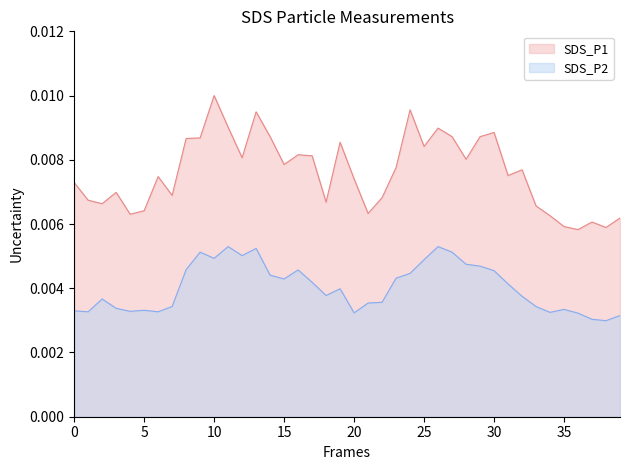

True or false: SDS_P1 and SDS_P2 intersect in this chart.

False